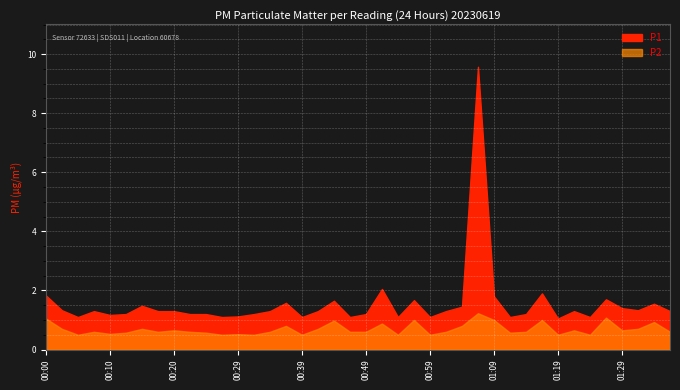

What is the sum of all P1 values?

62.0